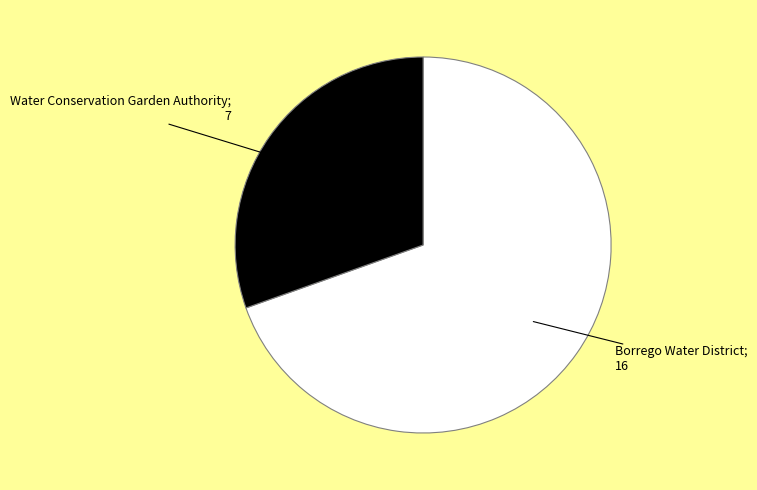

Is there any slice that represents more than half of the pie?

Yes